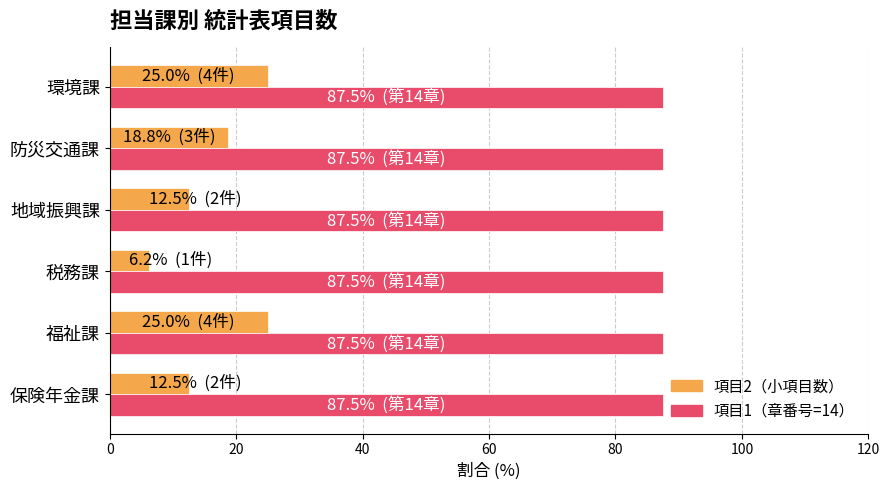

What is the total value across all series at 税務課?

93.8